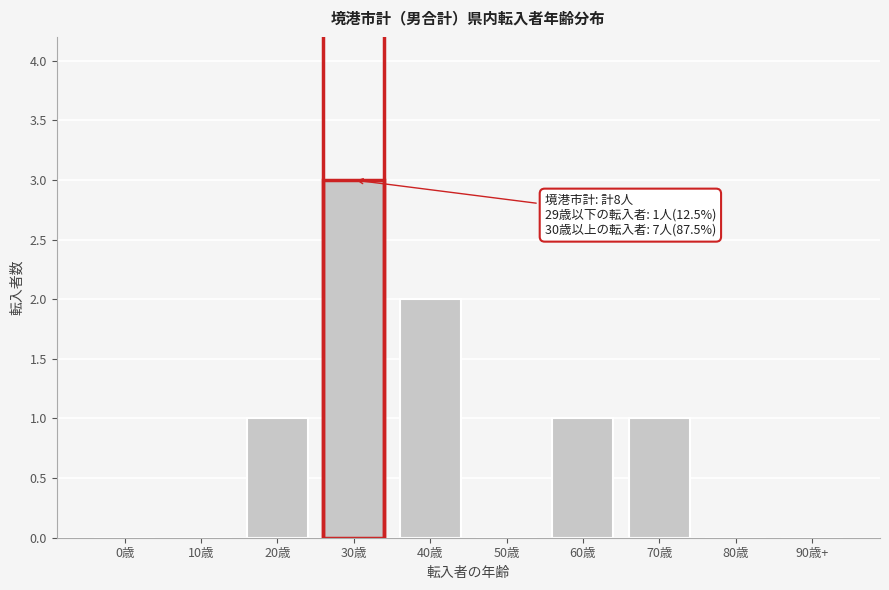

Reading left to right, transcribe all the data shown in this chart.

0歳=0	10歳=0	20歳=1	30歳=3	40歳=2	50歳=0	60歳=1	70歳=1	80歳=0	90歳+=0